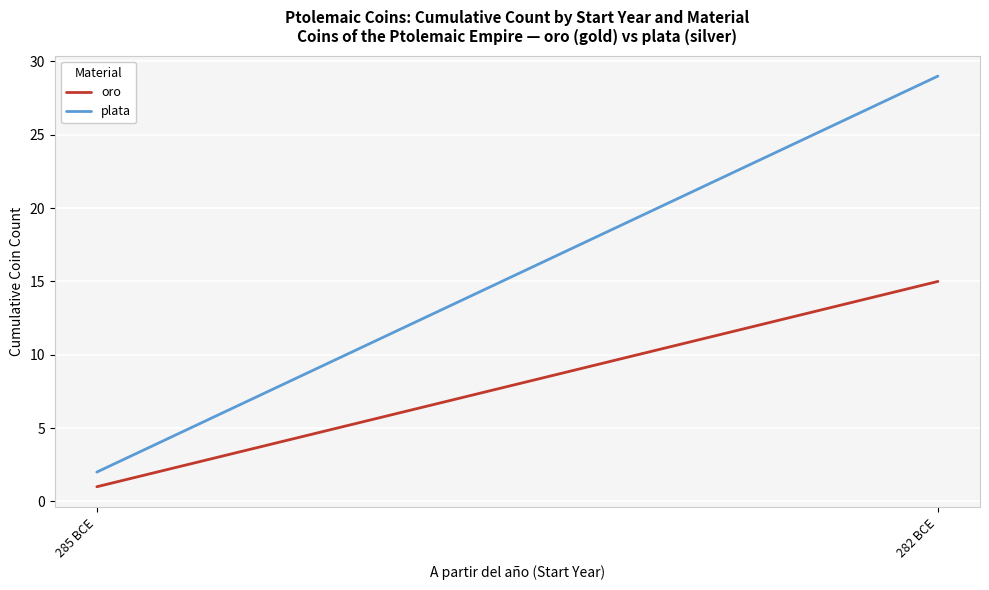

The oro series shows 15 at 282 BCE. True or false?

True